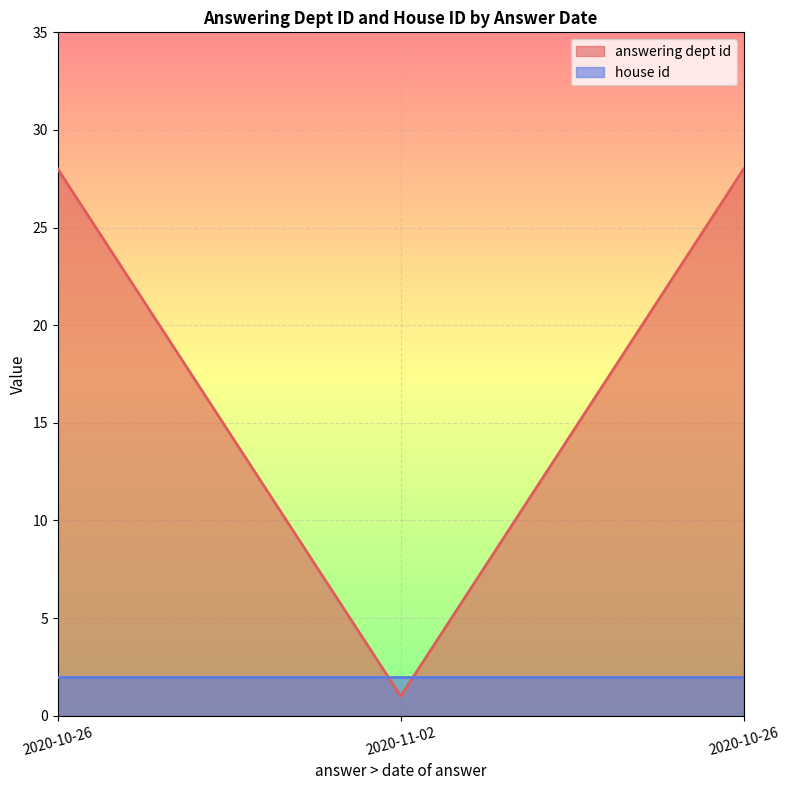

Which label corresponds to the smallest value in the chart?

2020-11-02